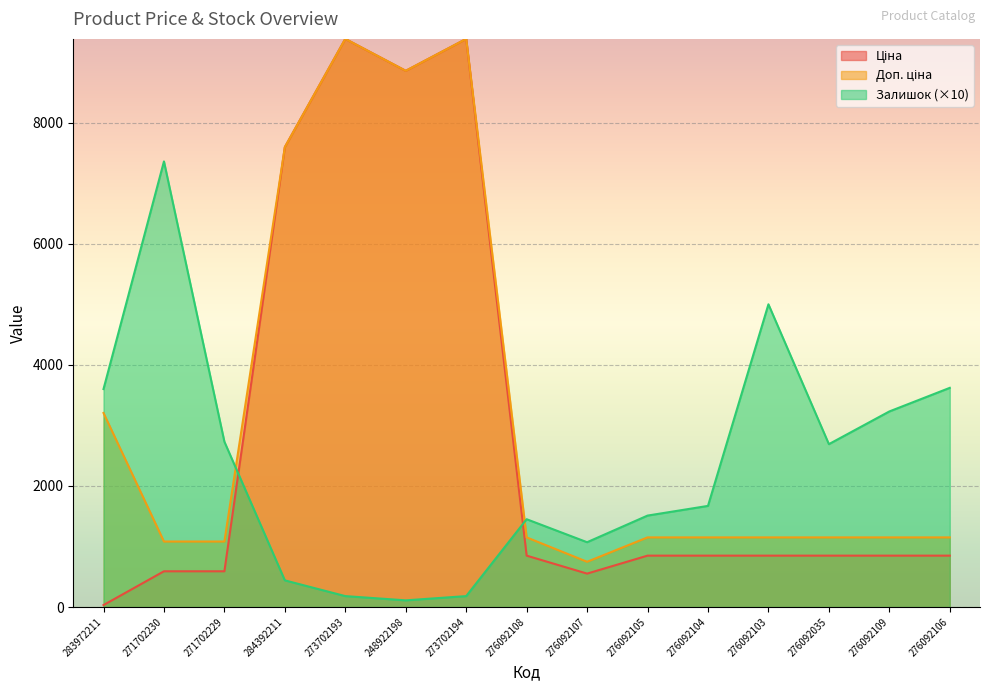

Which series has the largest range (max minus min)?

Ціна